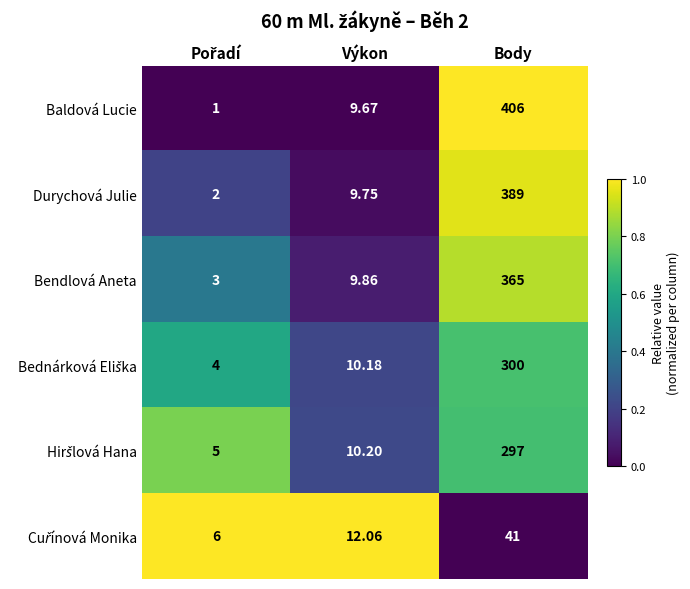

At which category is the sum across all series the highest?

Body